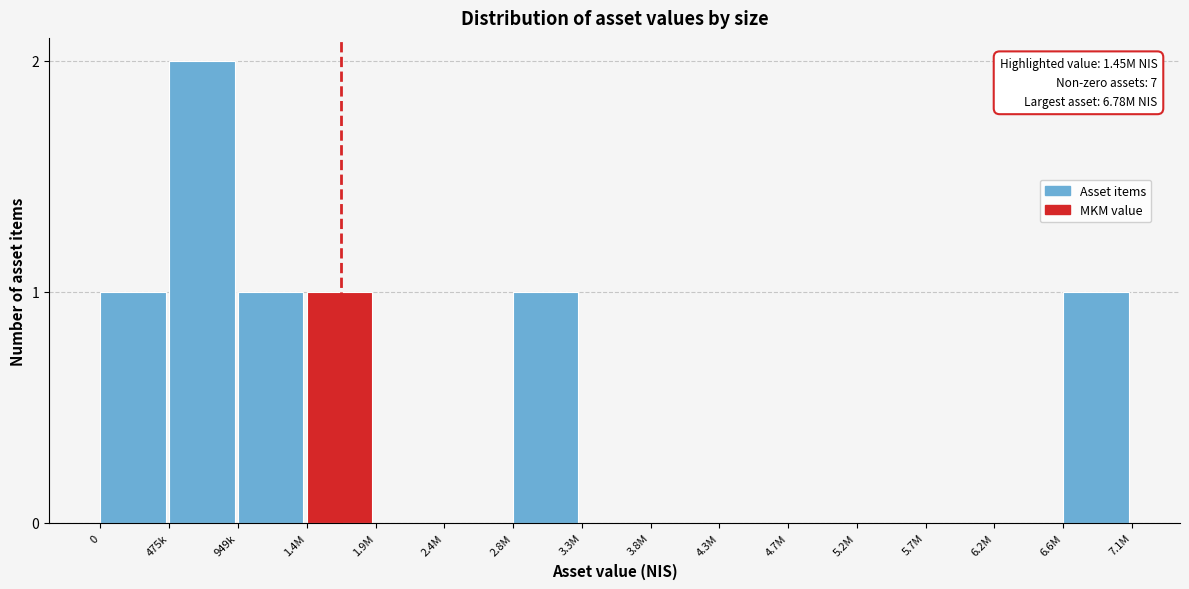

Reading right to left, extract all data points from this chart.

6.6M=1	6.2M=0	5.7M=0	5.2M=0	4.7M=0	4.3M=0	3.8M=0	3.3M=0	2.8M=1	2.4M=0	1.9M=0	1.4M=1	949k=1	475k=2	0=1